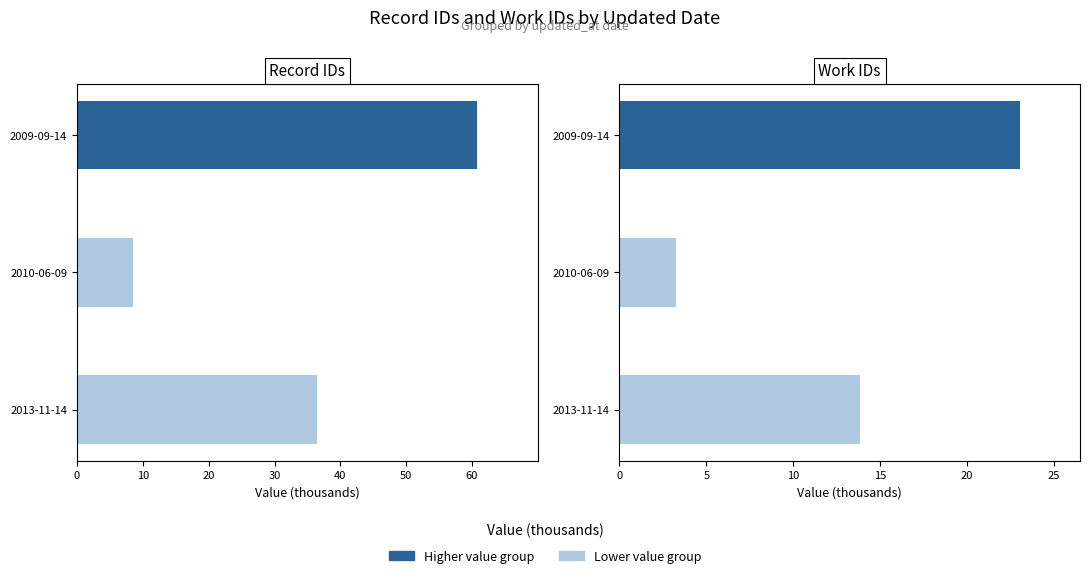

At how many categories does at least one series exceed 30?

2